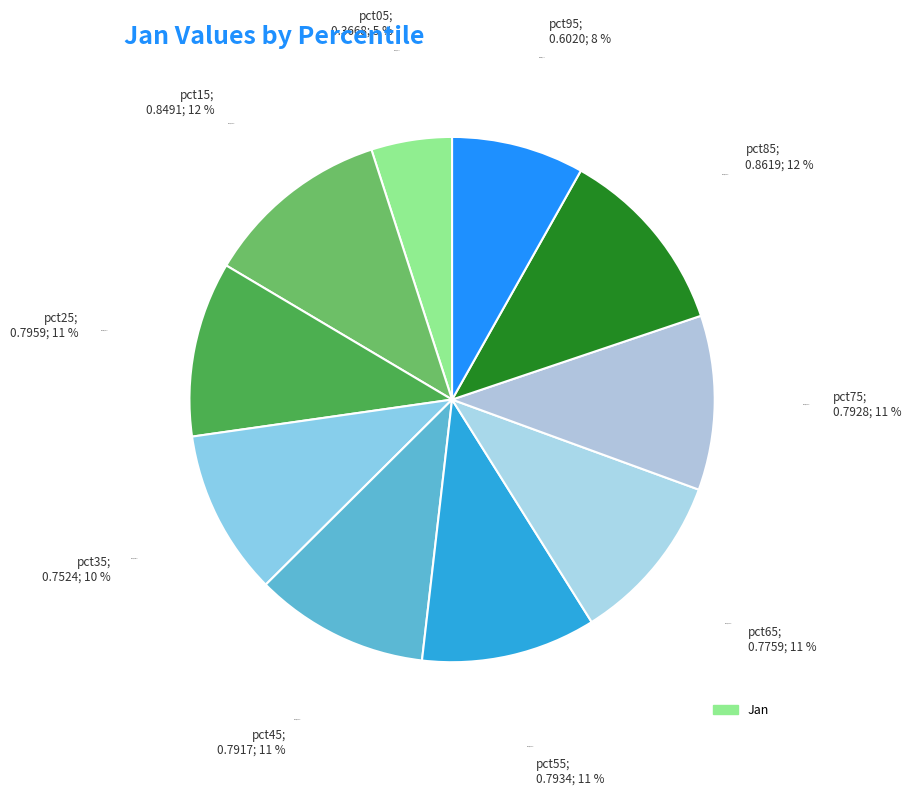

To the nearest percent, what portion does pct45 represent?

11%